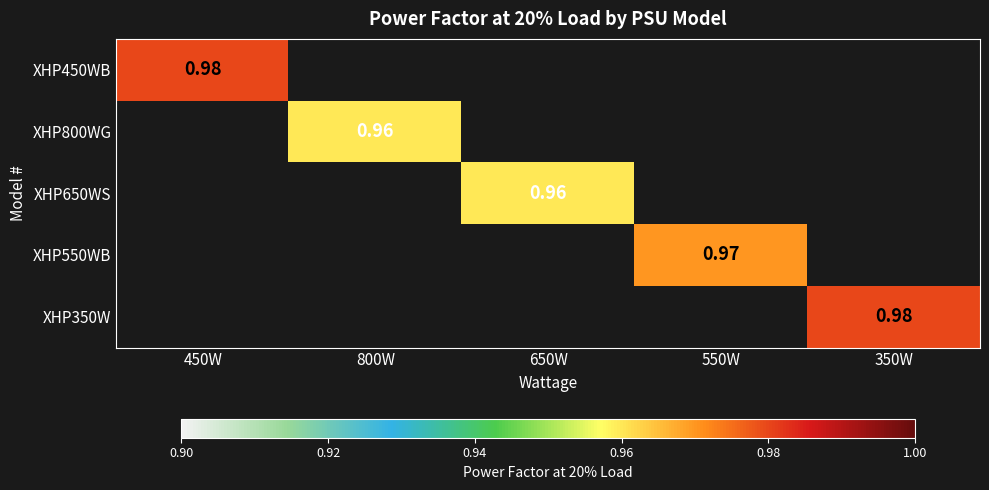

Which series has the largest range (max minus min)?

XHP450WB